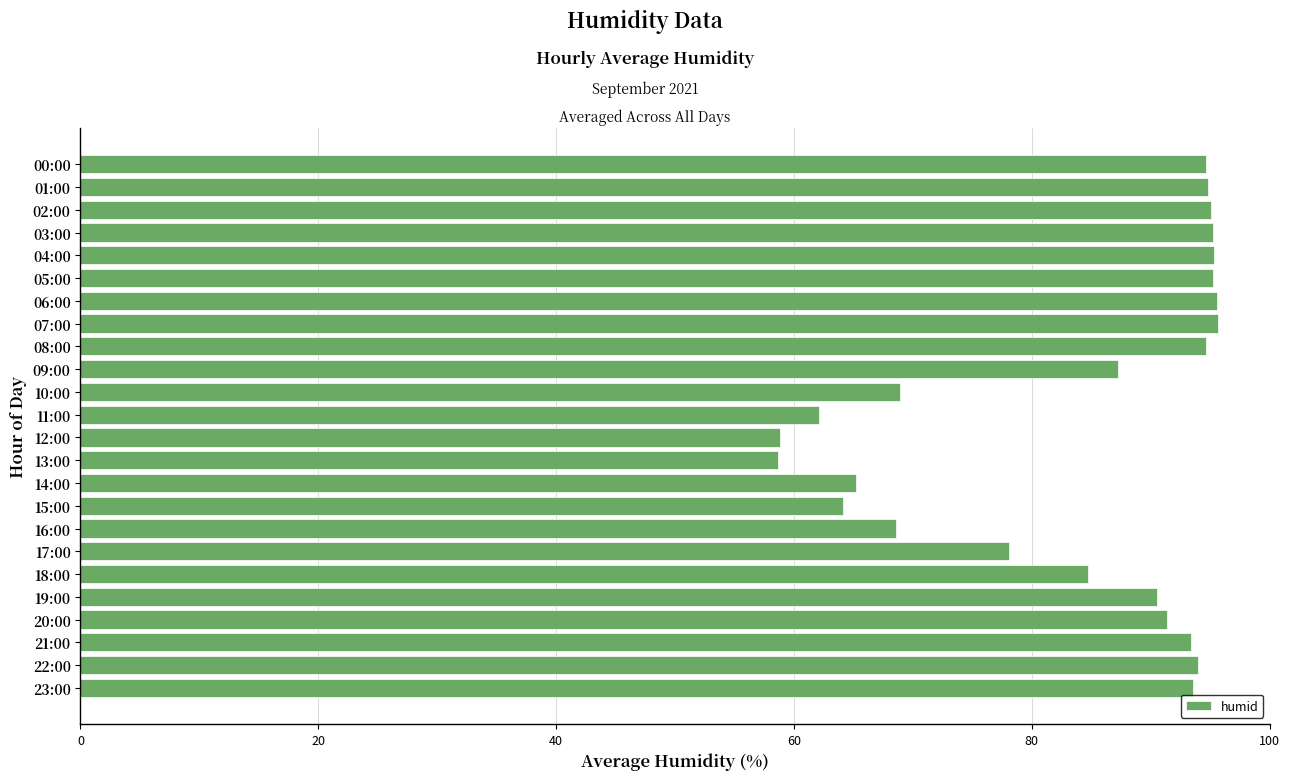

What is the sum of all values?

2015.8